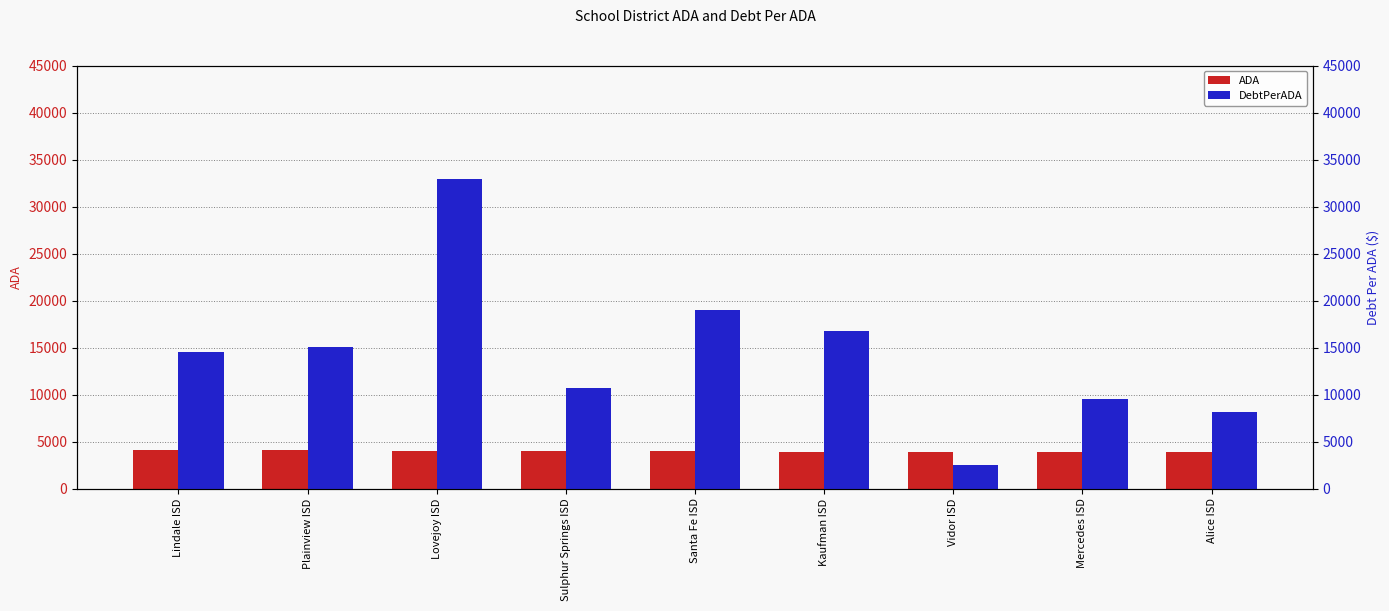

Rank the series at Plainview ISD from lowest to highest value.

ADA, DebtPerADA